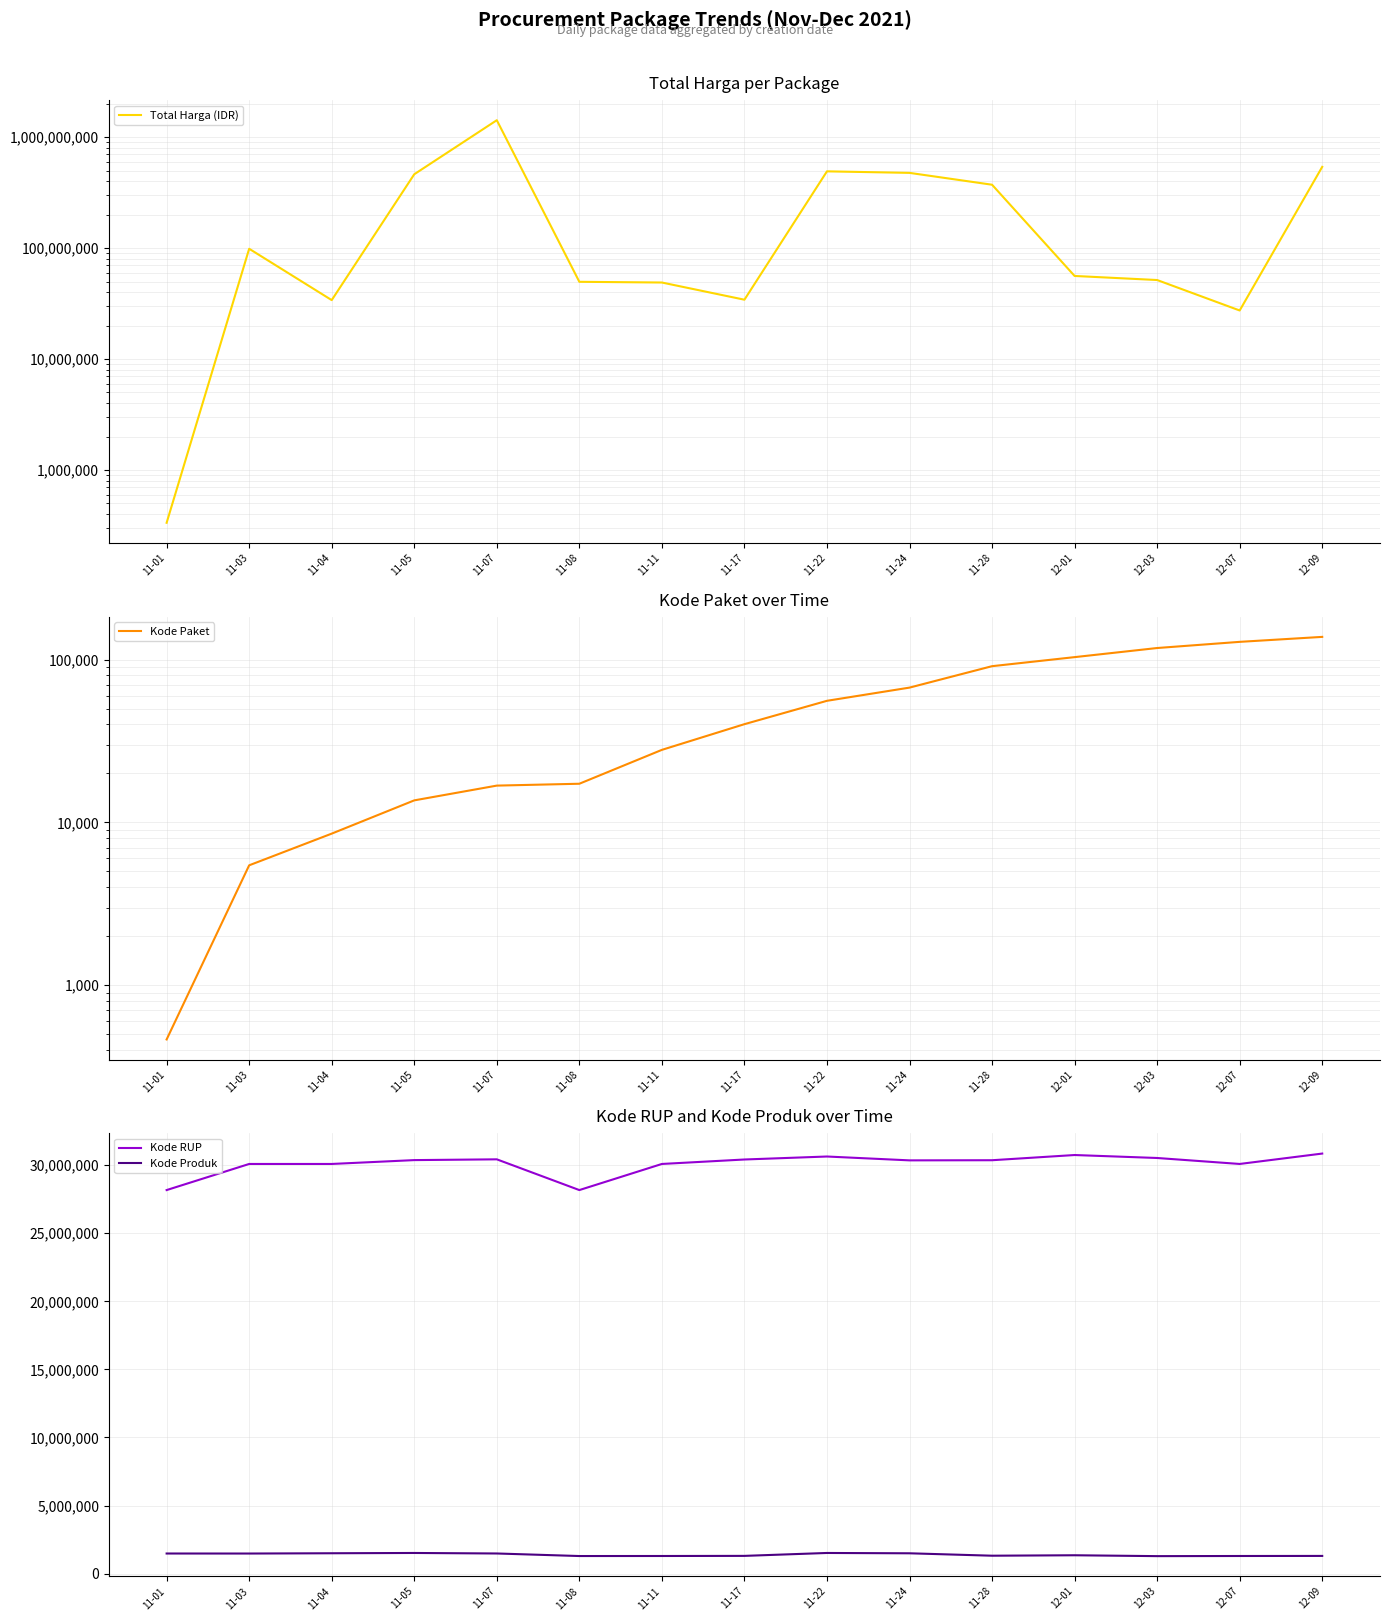

What is the difference between the second highest and minimum values in the Kode Paket series?

128052